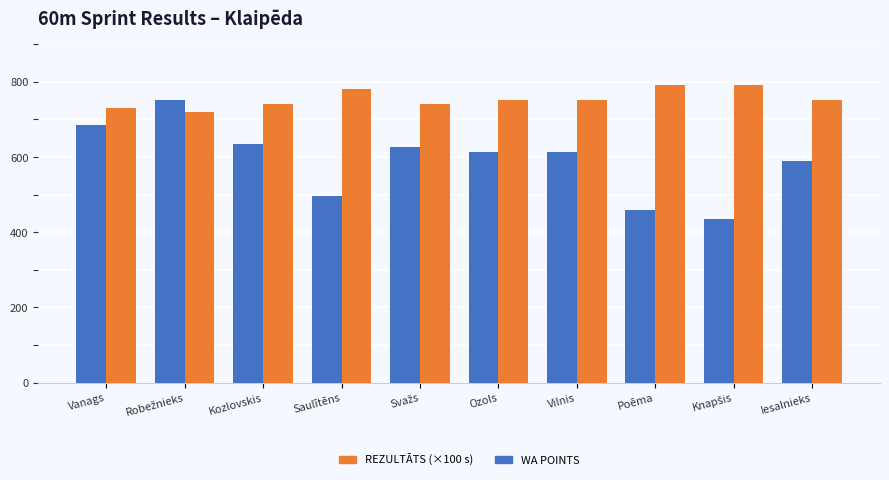

Does the chart contain stacked bars?

No